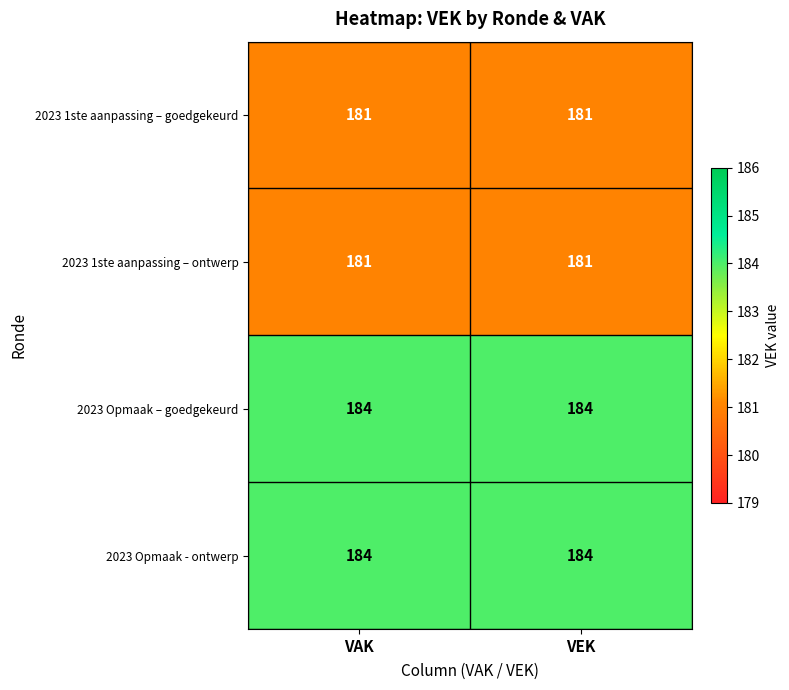

What is the sum of all 2023 1ste aanpassing – goedgekeurd values?

362